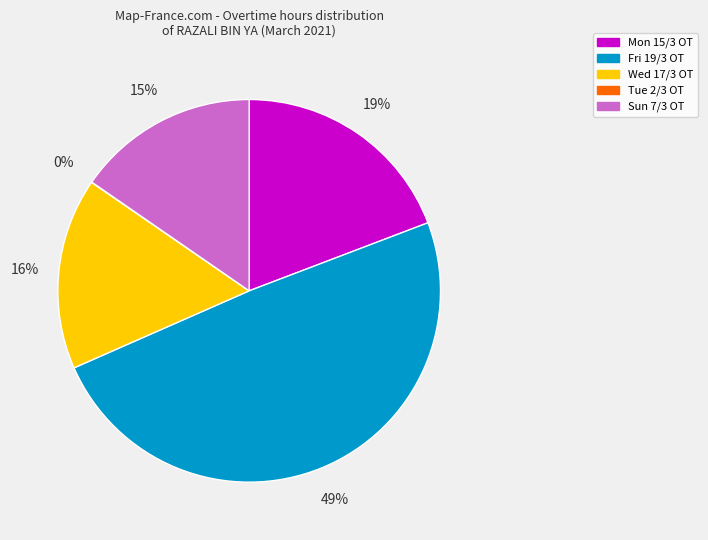

Between Wed 17/3 OT and Mon 15/3 OT, which is larger?

Mon 15/3 OT